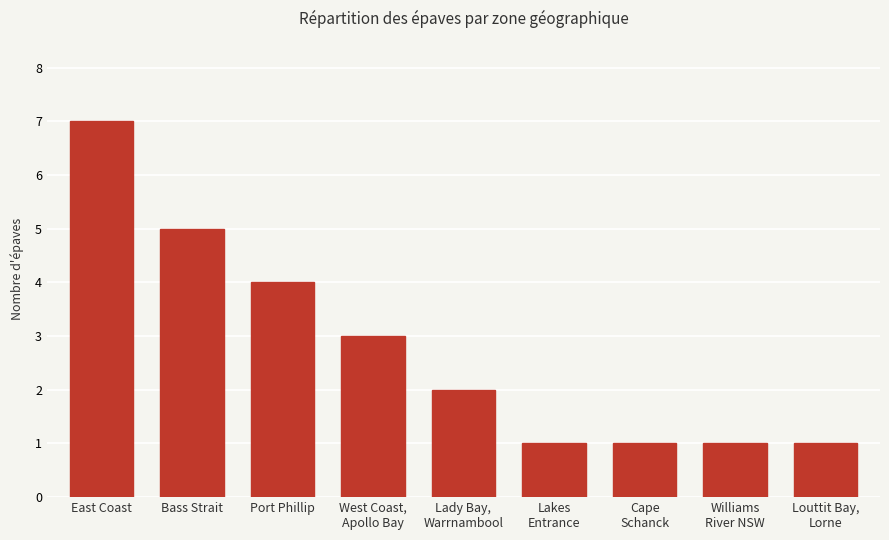

What is the difference between the values at Port Phillip and East Coast?

3